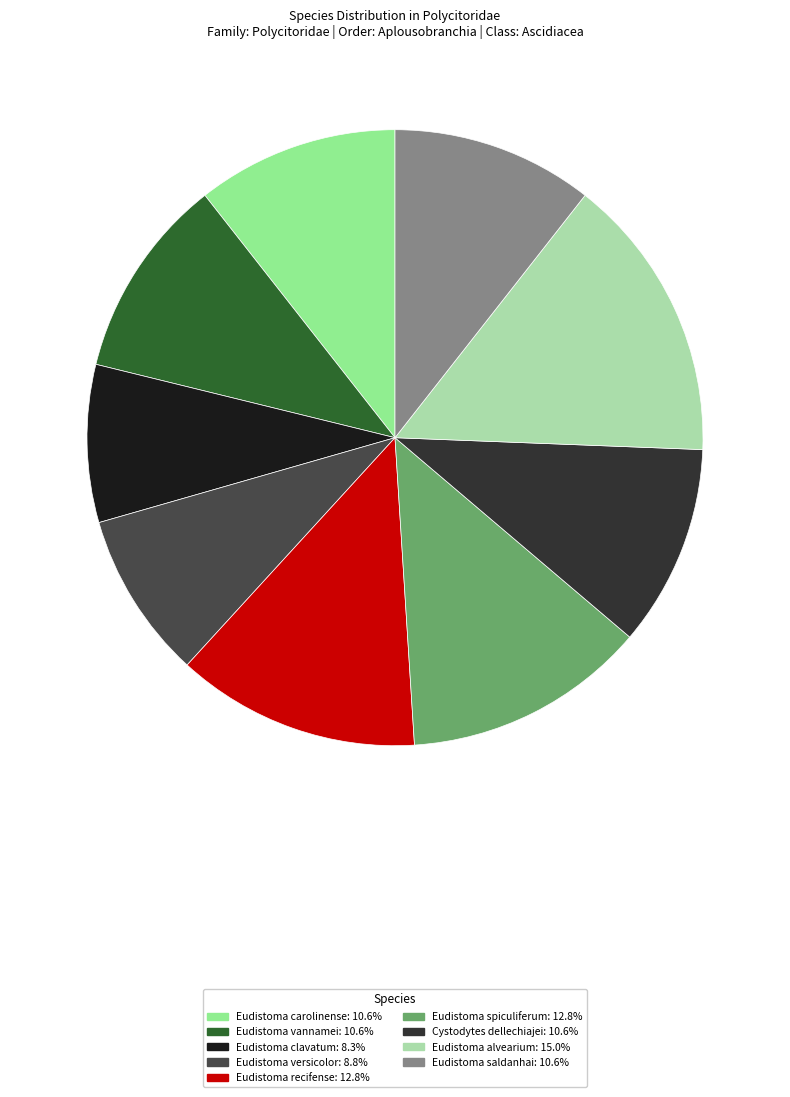

To the nearest percent, what portion does Eudistoma saldanhai represent?

11%